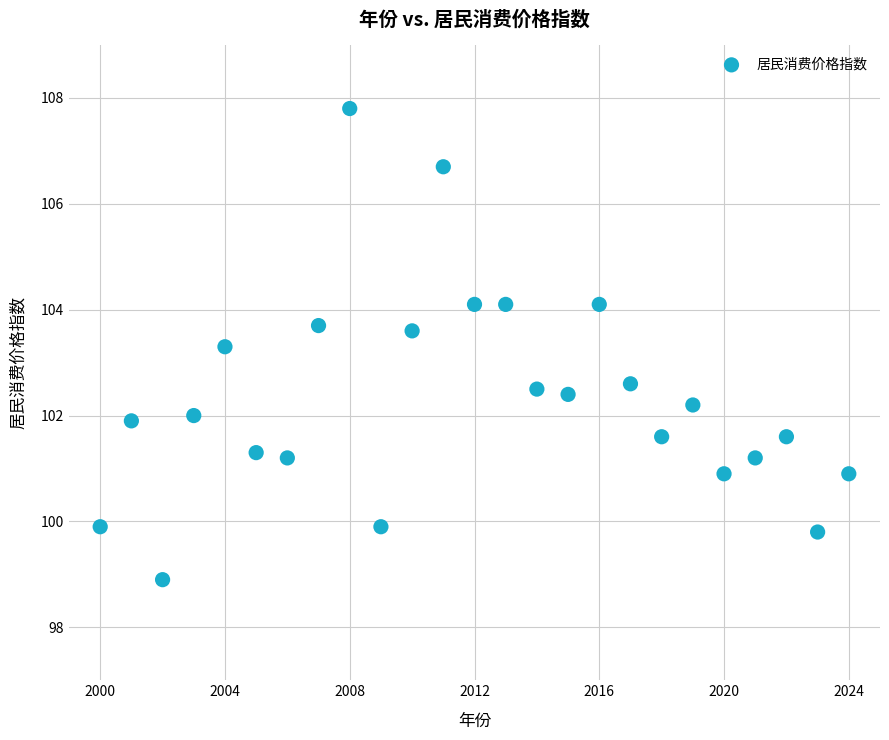

What is the range of Y values (max minus min)?

8.9